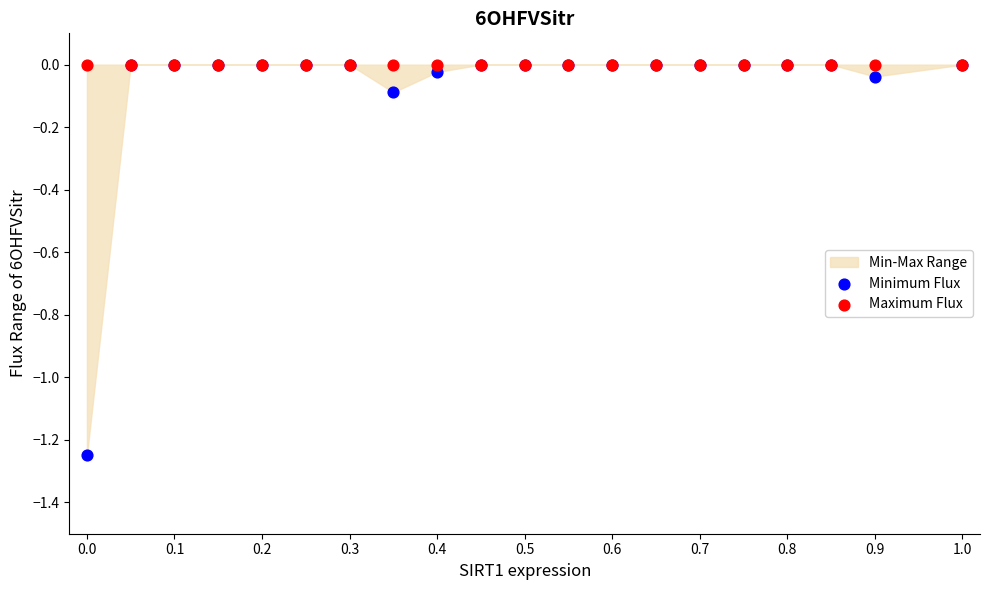

Which series contains the lowest Y value?

Minimum Flux